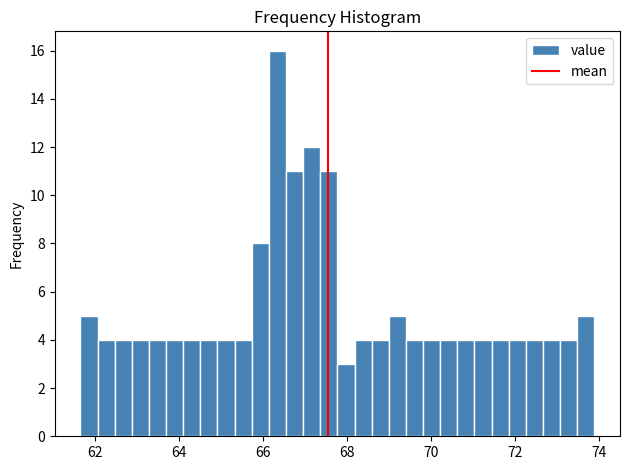

Read against the x-axis, roughly where is the centre of the tallest bar?

66.4